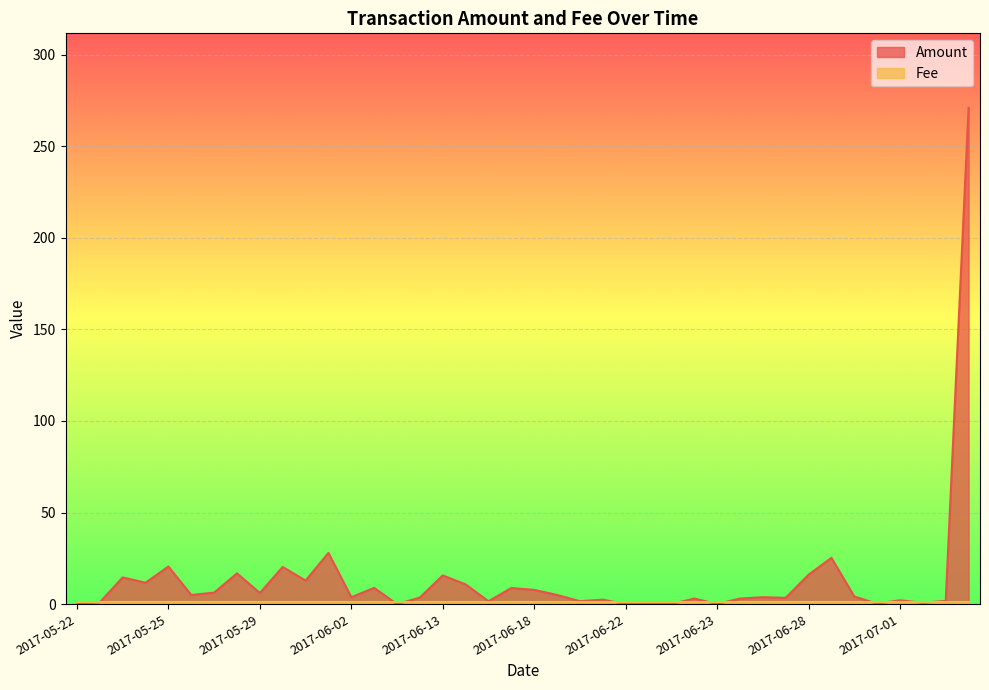

What is the difference between the highest and lowest values at 2017-07-01?

1.1